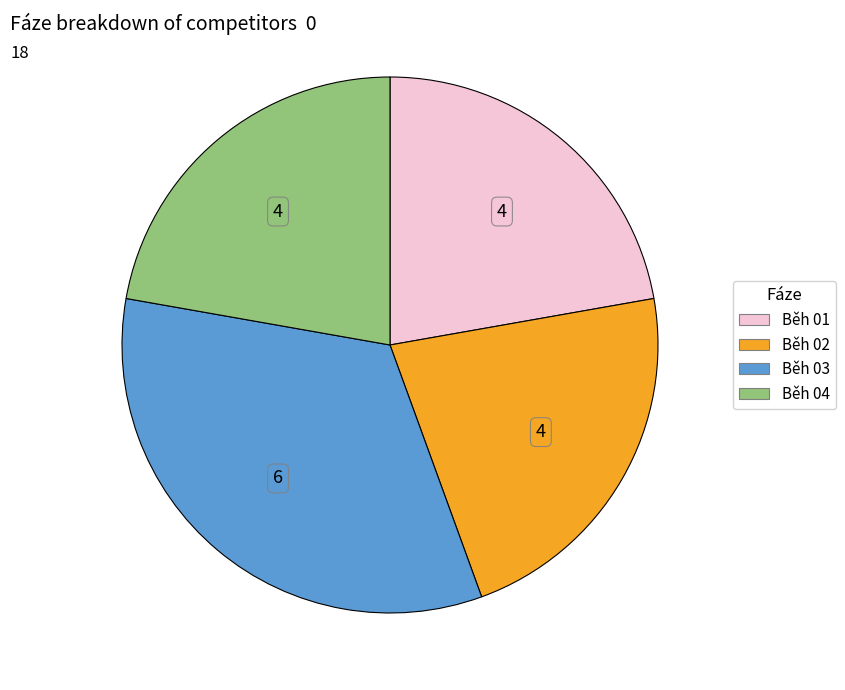

Between Běh 01 and Běh 03, which is larger?

Běh 03